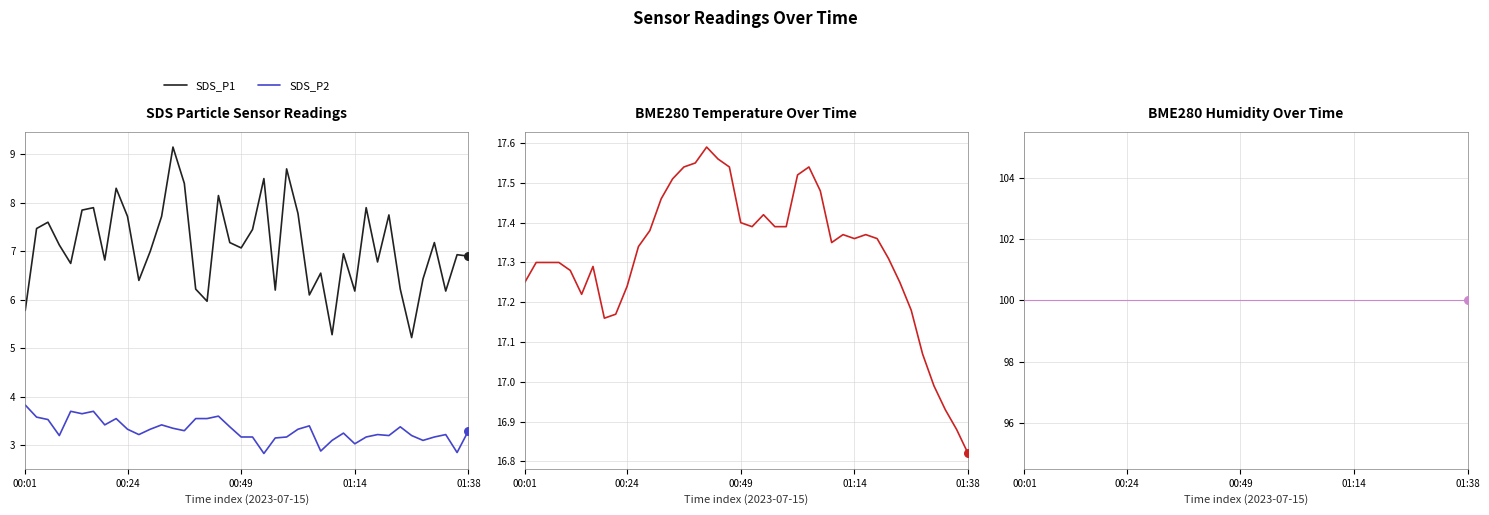

Is the value of BME280_temperature at 33 greater than the value of SDS_P2 at 37?

Yes